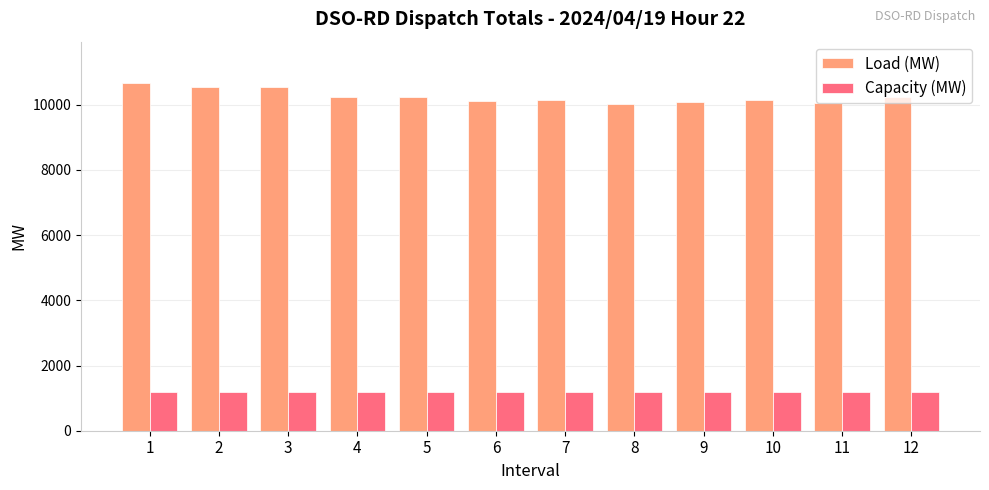

Rank the series by their average value, from lowest to highest.

Capacity (MW), Load (MW)